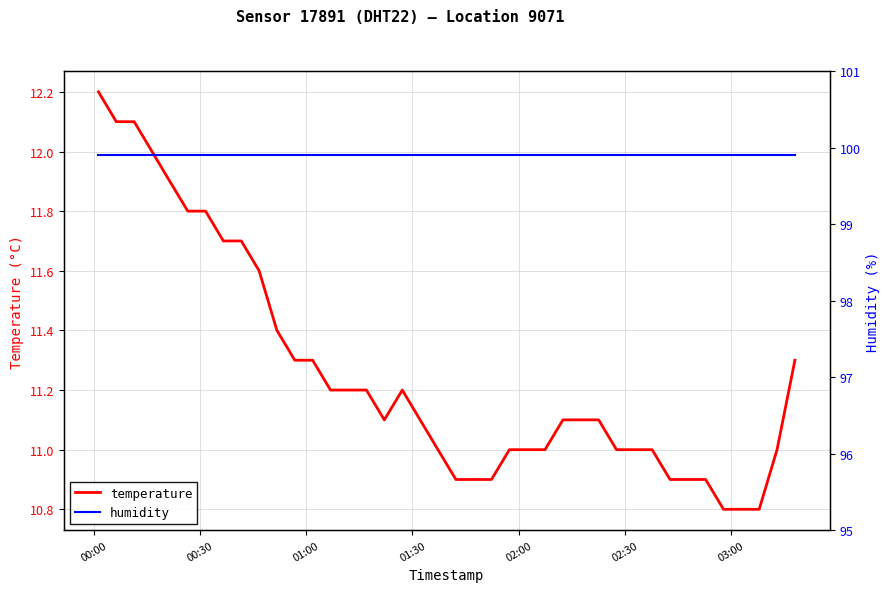

Is this an area chart (filled region under the line)?

No